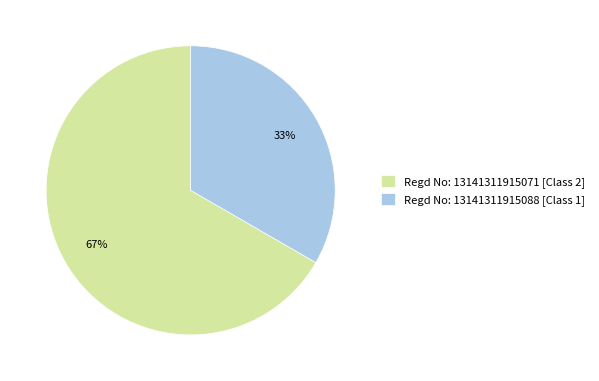

How many slices are in this pie chart?

2